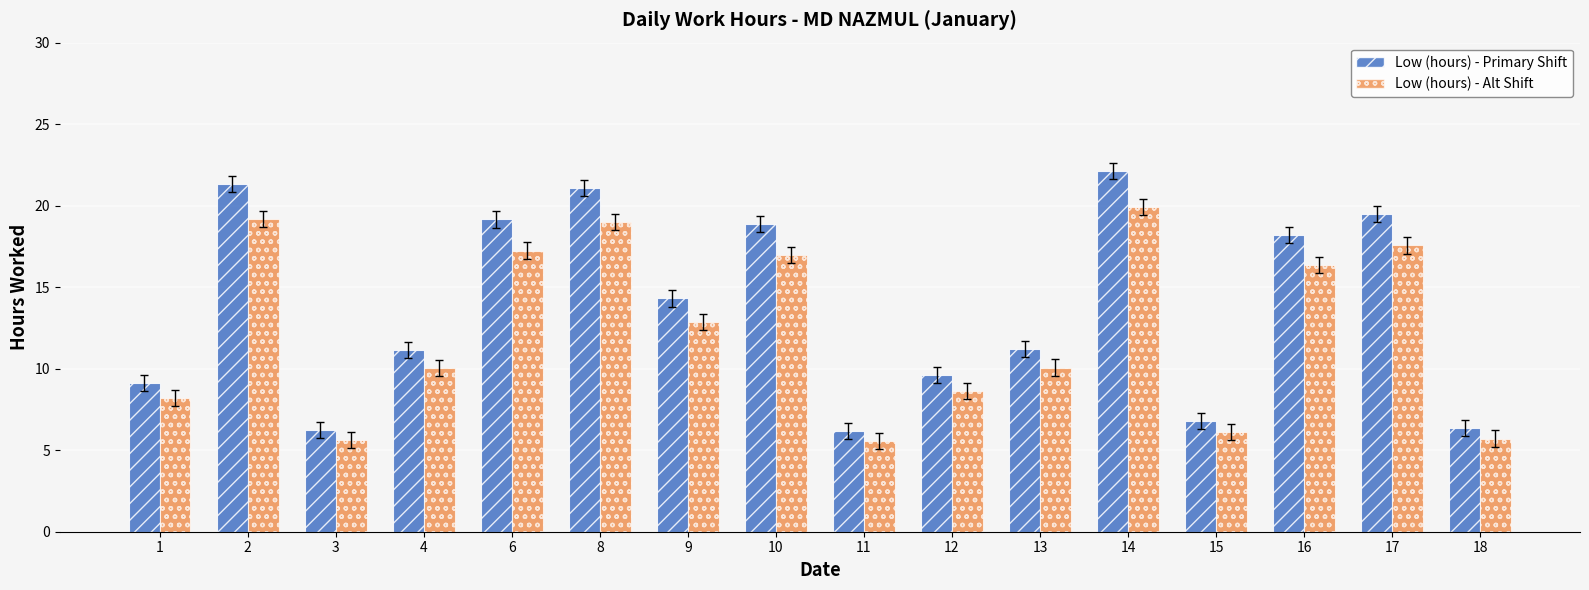

Which category has the highest value across all series?

14